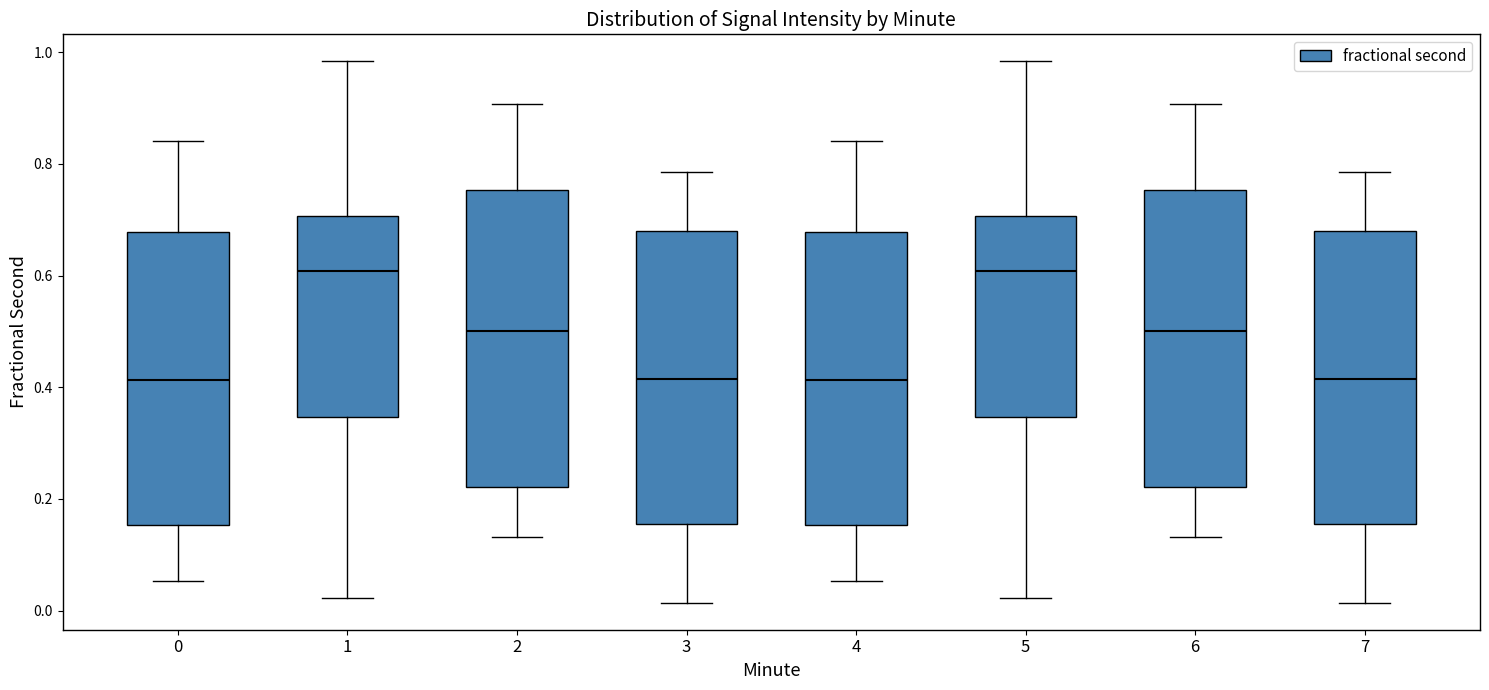

Where does the upper whisker of the box at x = 0 end on the y-axis? The values are not printed on the chart, so give them approximately, as read against the axis.

0.84